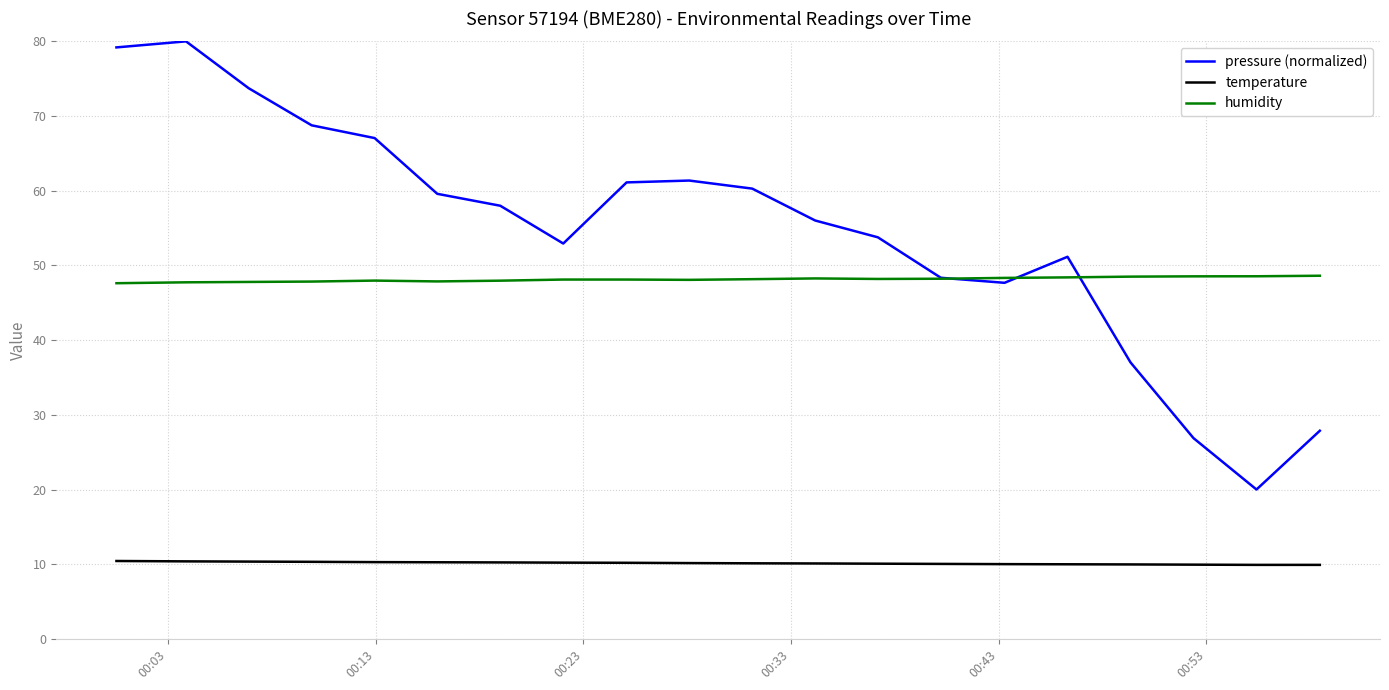

Which series has the largest range (max minus min)?

pressure (normalized)